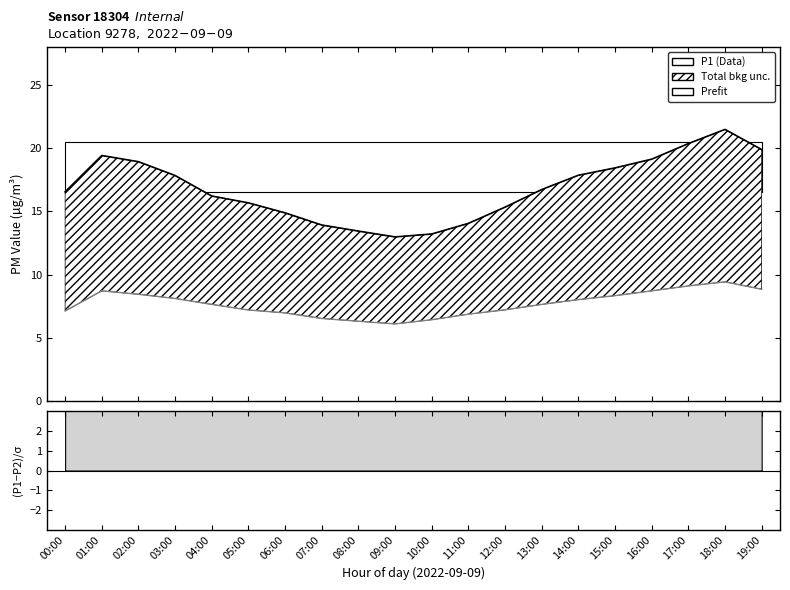

Reading left to right, transcribe all the data shown in this chart.

P1 (Data): 16.5	19.4	18.9	17.8	16.2	15.7	14.9	13.9	13.4	13.0	13.2	14.1	15.3	16.7	17.9	18.4	19.1	20.4	21.5	19.9
P2: 7.1	8.7	8.4	8.1	7.7	7.2	7.0	6.5	6.3	6.1	6.4	6.9	7.2	7.7	8.0	8.3	8.7	9.1	9.4	8.8